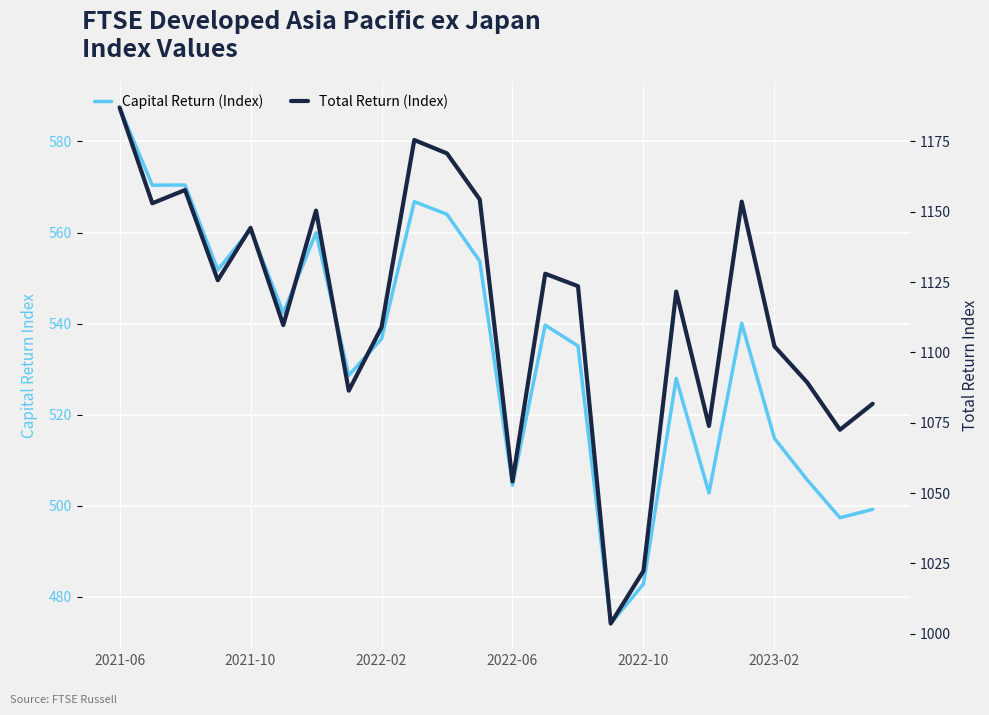

What is the minimum value shown in the chart?

474.1